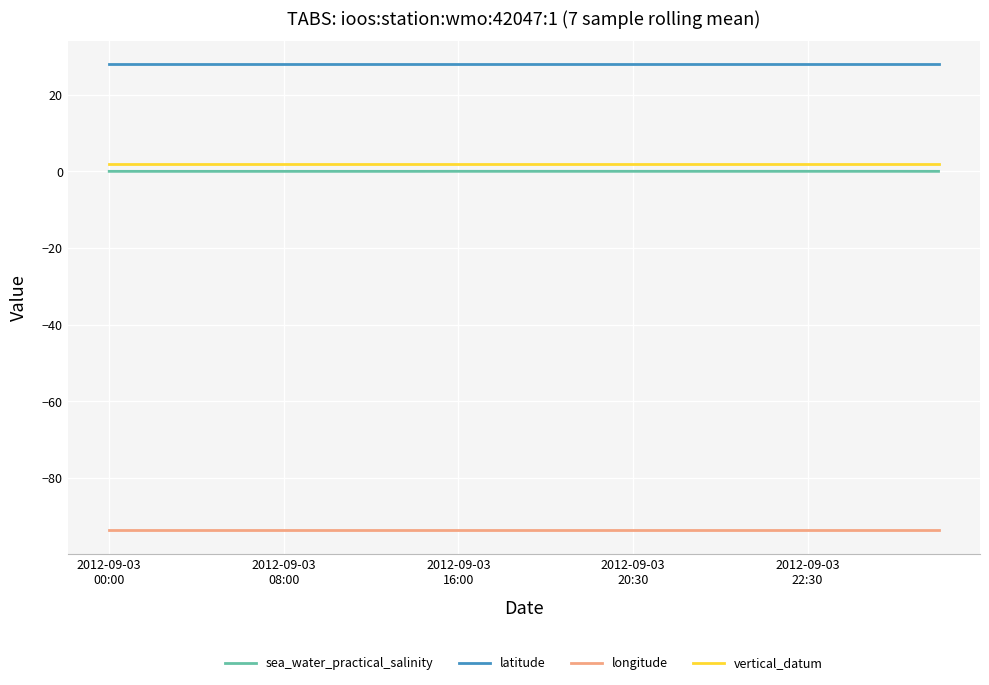

What is the maximum value for longitude?

-93.6